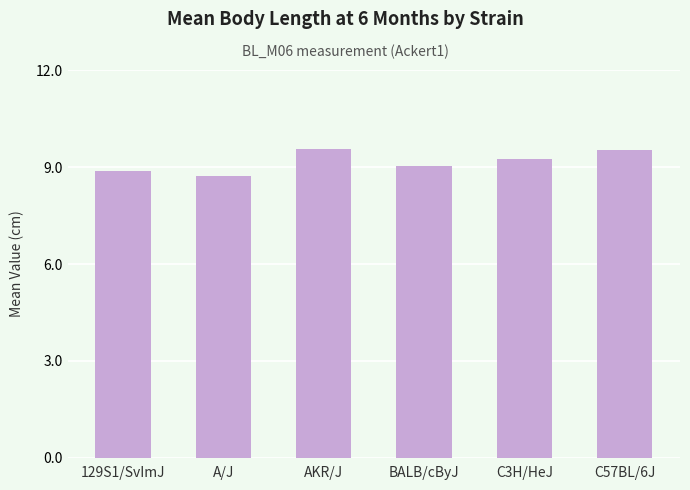

What is the average value?

9.2